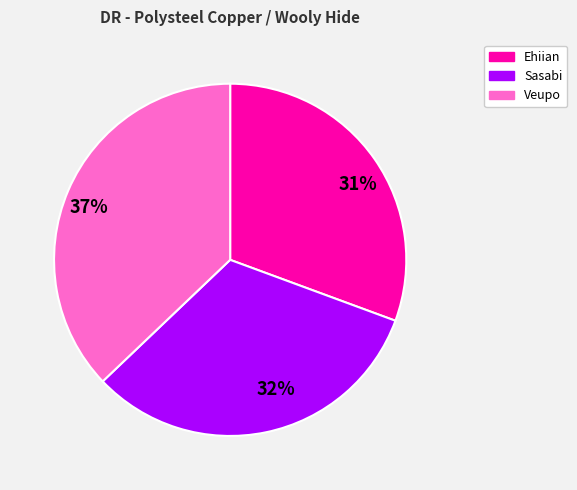

How many segments does this pie chart have?

3